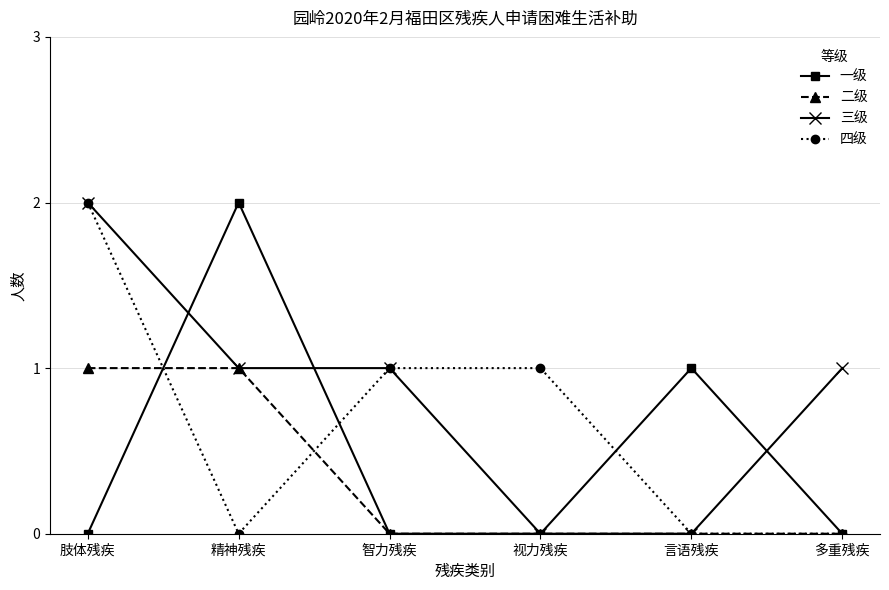

At which label does 一级 reach its peak?

精神残疾